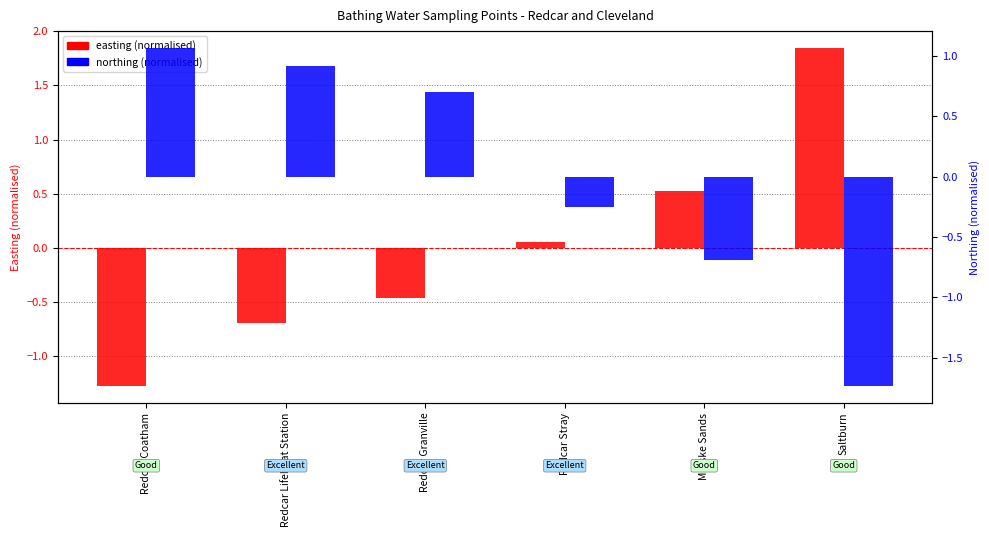

Are the bars grouped side by side (vs. stacked)?

Yes